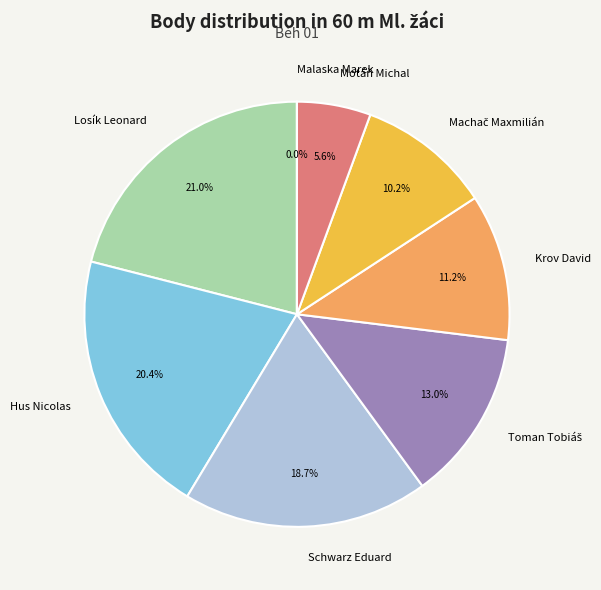

What is the ratio of the value at Schwarz Eduard to the value at Hus Nicolas?

0.9